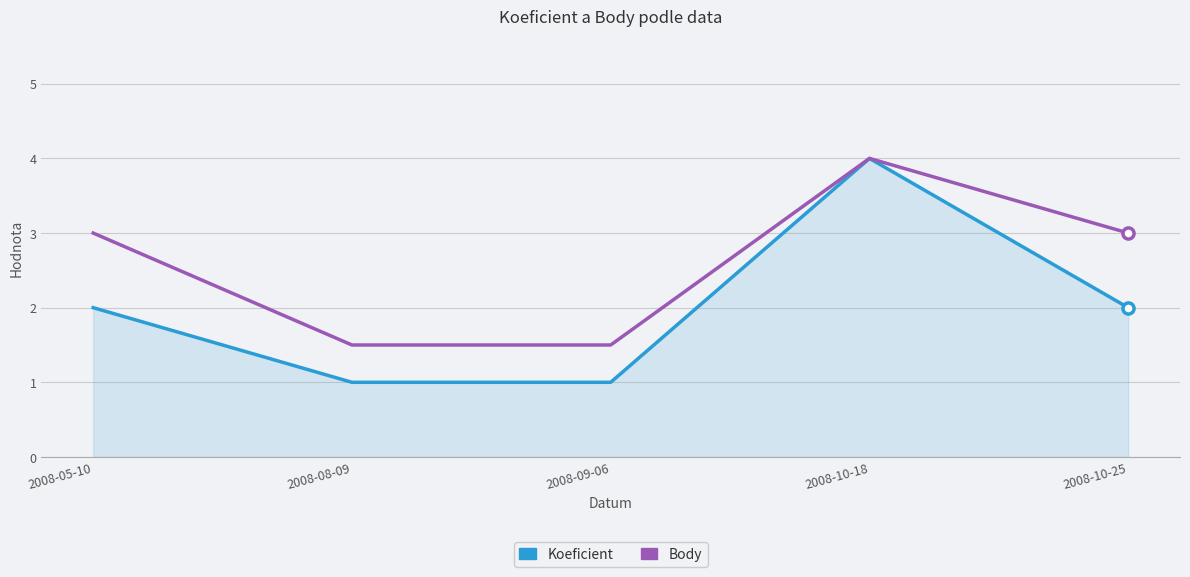

The Koeficient series shows 2.0 at 2008-10-25. True or false?

True